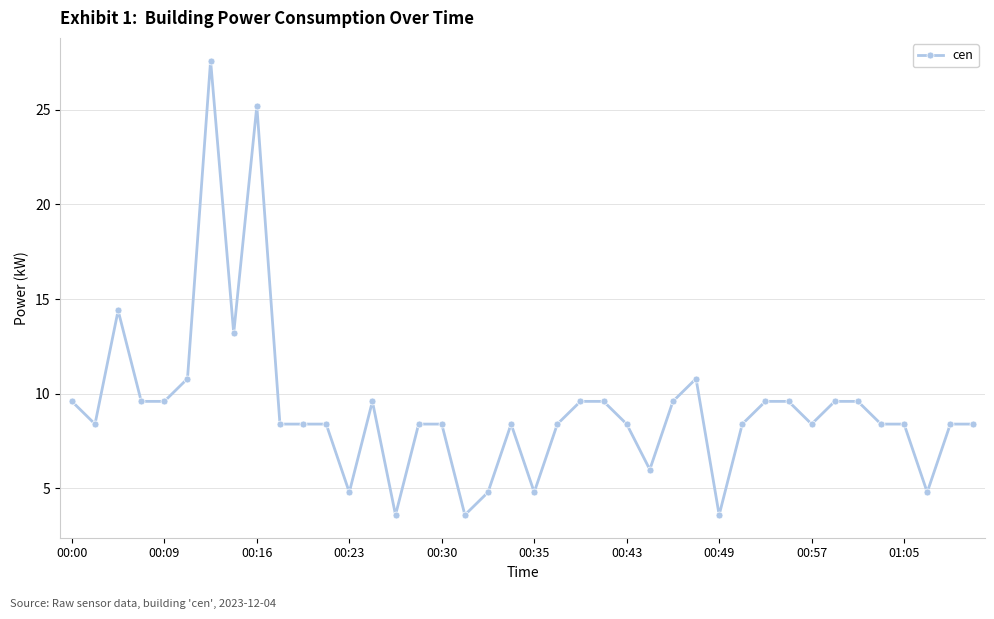

What is the value of the 13th point from the left?

4.8